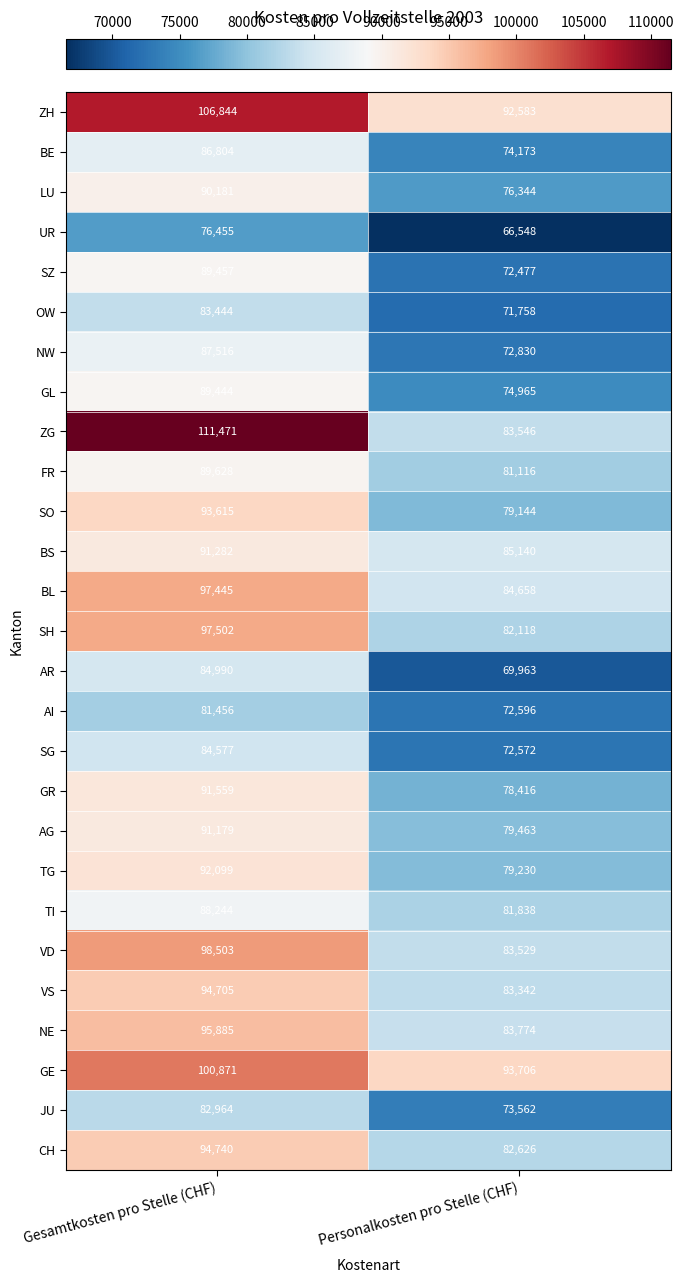

At how many categories does at least one series exceed 73125?

2